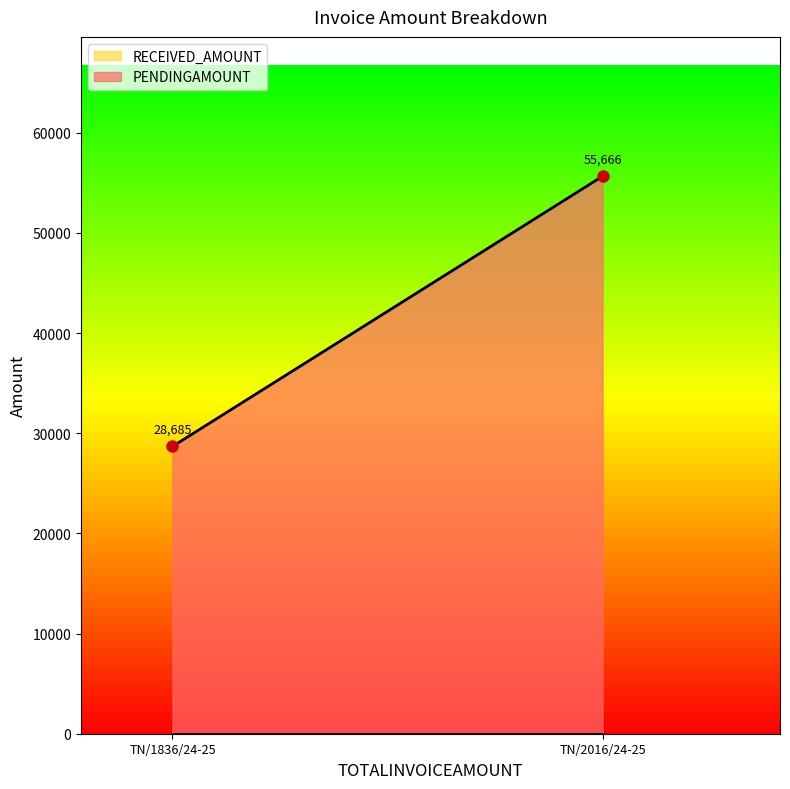

At which category is the sum across all series the highest?

TN/2016/24-25